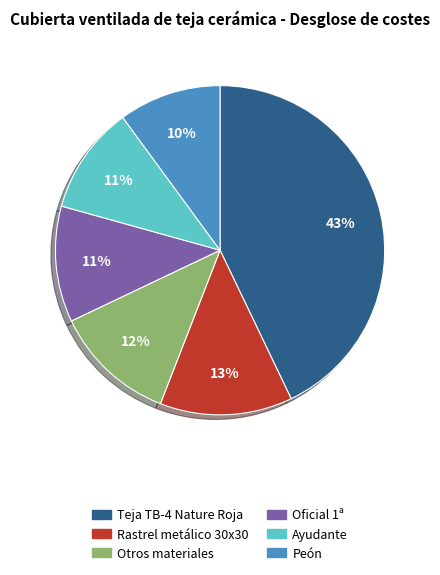

Is it true that Teja TB-4 Nature Roja is 43% of the pie?

True